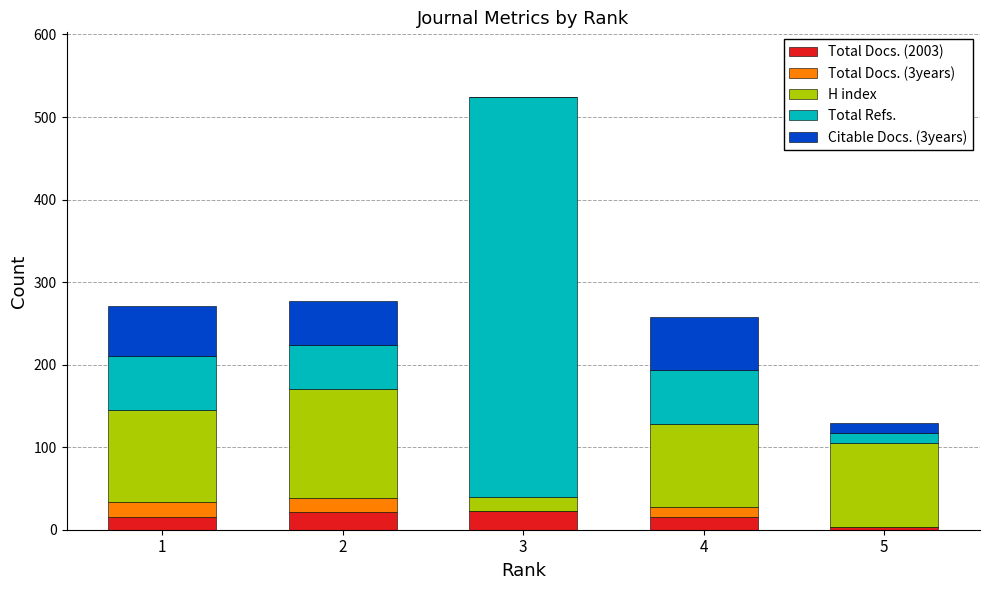

What is the highest value of the Total Docs. (2003) series?

23